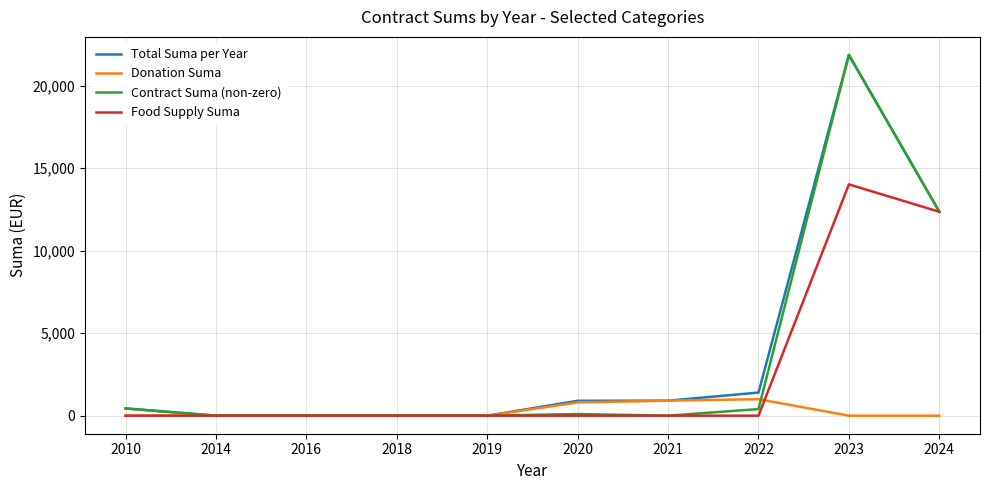

What are all the series names shown in the legend?

Total Suma per Year, Donation Suma, Contract Suma (non-zero), Food Supply Suma